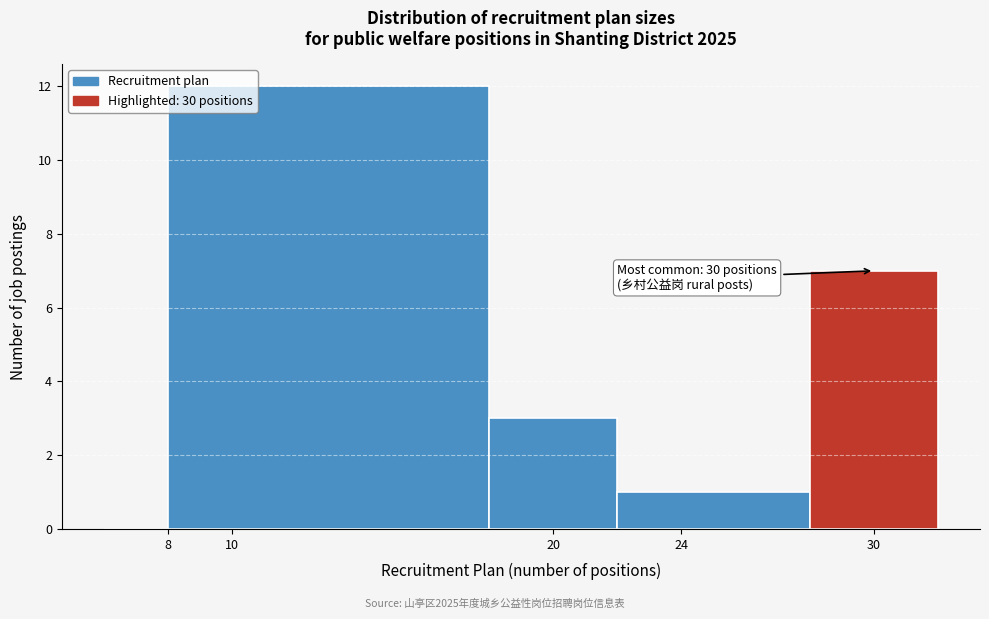

Which range on the x-axis has the tallest bar?

8 to 18